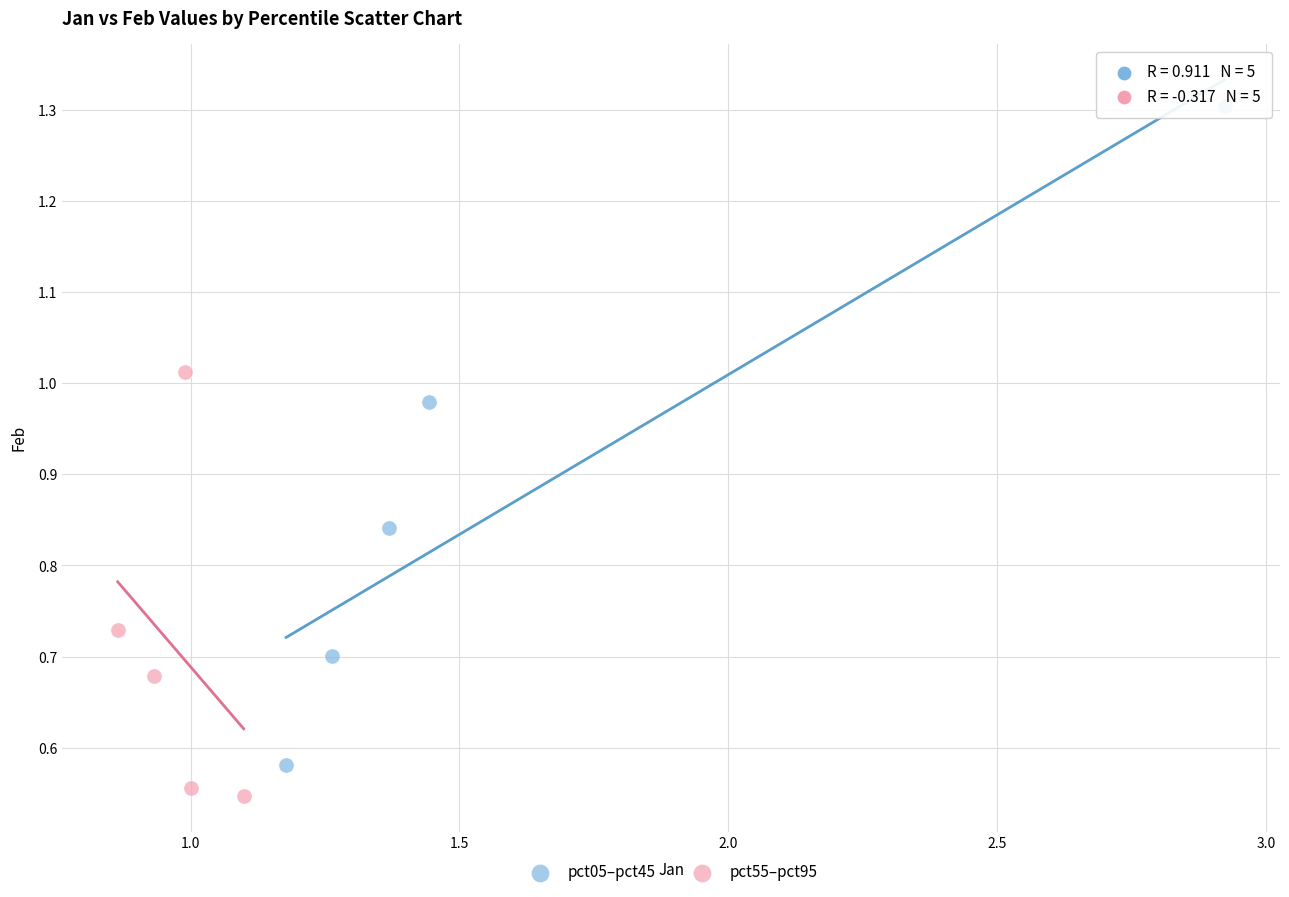

Which series has the widest spread of Y values?

pct05–pct45